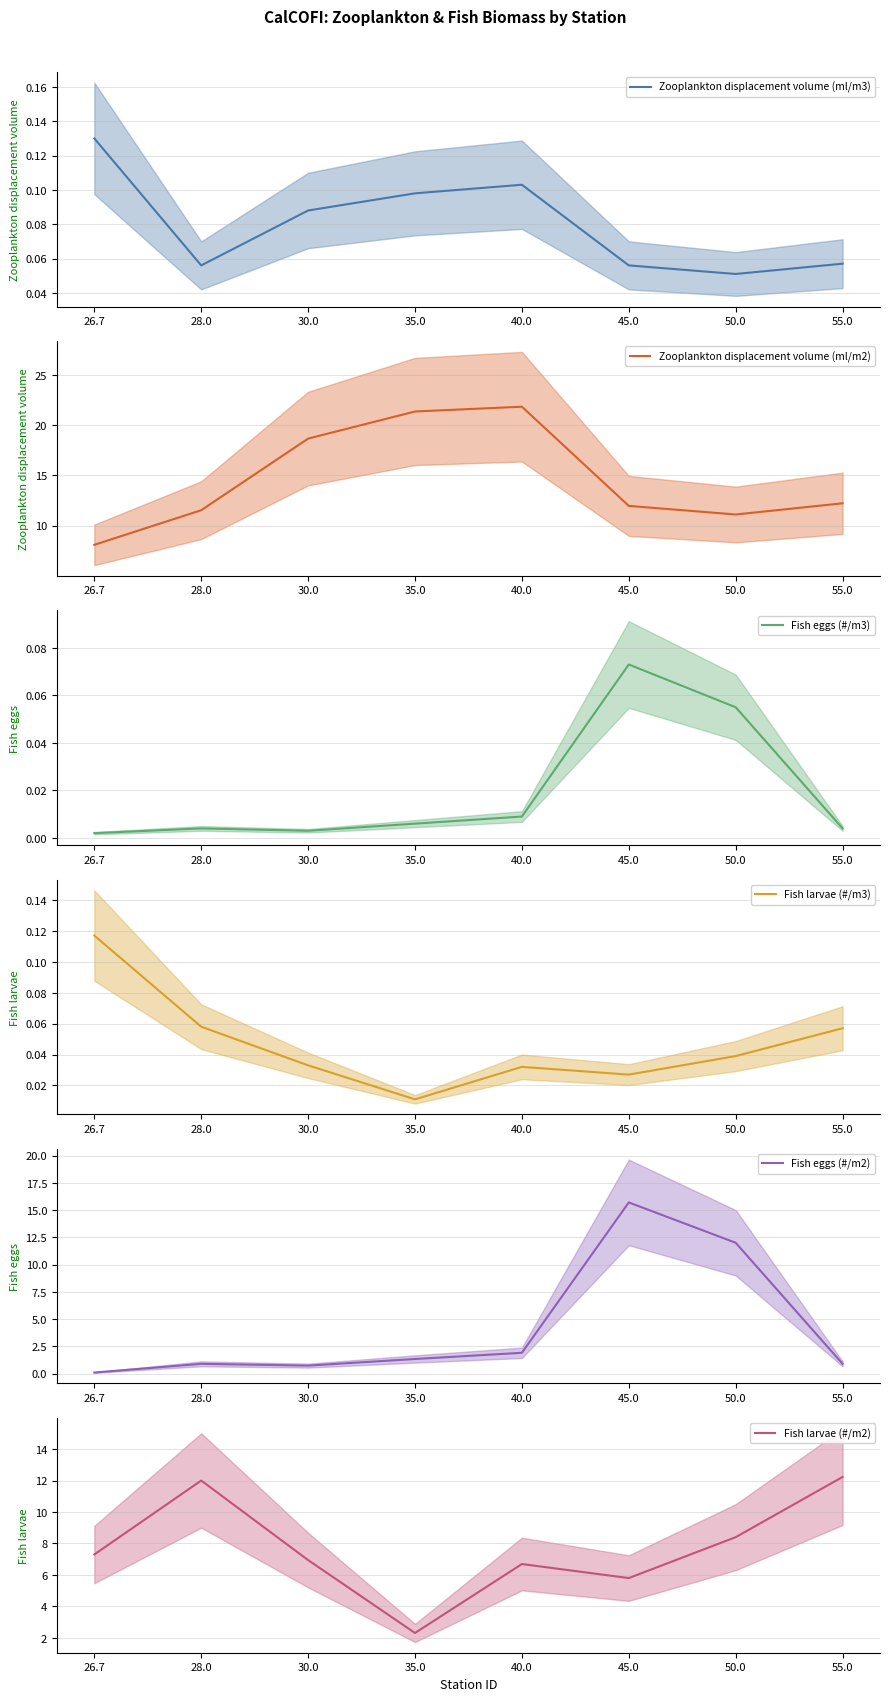

Reading left to right, what are all the values shown in this chart?

Zooplankton displacement volume (ml/m3): 26.7=0.1	28.0=0.1	30.0=0.1	35.0=0.1	40.0=0.1	45.0=0.1	50.0=0.1	55.0=0.1
Zooplankton displacement volume (ml/m2): 26.7=8.1	28.0=11.5	30.0=18.7	35.0=21.4	40.0=21.9	45.0=12.0	50.0=11.1	55.0=12.2
Fish eggs (#/m3): 26.7=0.0	28.0=0.0	30.0=0.0	35.0=0.0	40.0=0.0	45.0=0.1	50.0=0.1	55.0=0.0
Fish larvae (#/m3): 26.7=0.1	28.0=0.1	30.0=0.0	35.0=0.0	40.0=0.0	45.0=0.0	50.0=0.0	55.0=0.1
Fish eggs (#/m2): 26.7=0.1	28.0=0.9	30.0=0.7	35.0=1.3	40.0=1.9	45.0=15.7	50.0=12.0	55.0=0.9
Fish larvae (#/m2): 26.7=7.3	28.0=12.0	30.0=6.9	35.0=2.3	40.0=6.7	45.0=5.8	50.0=8.4	55.0=12.2